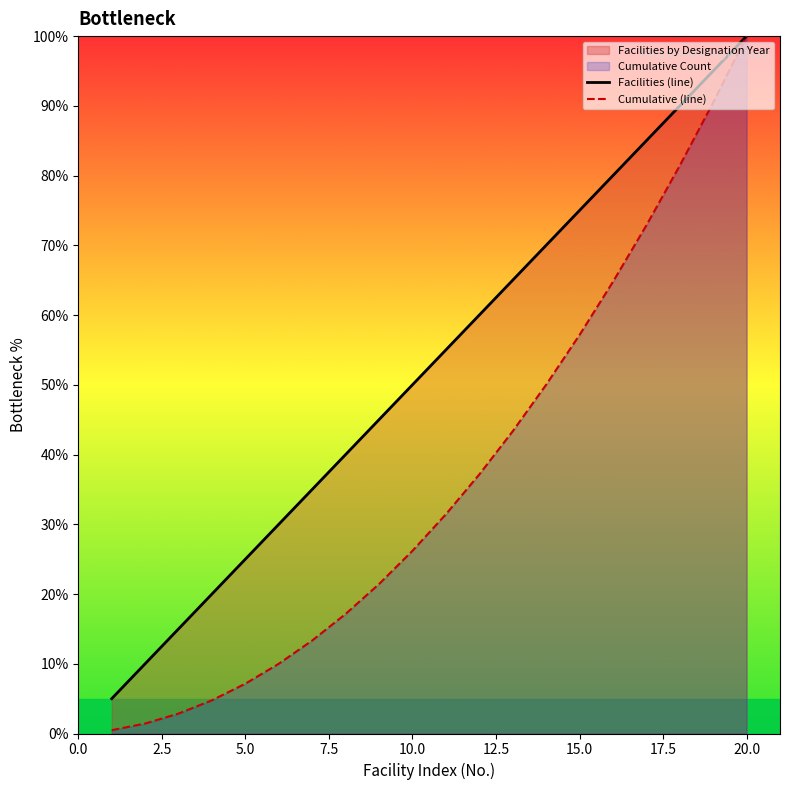

True or false: Facilities (line) has a value of 33.3 at 5.0.

False